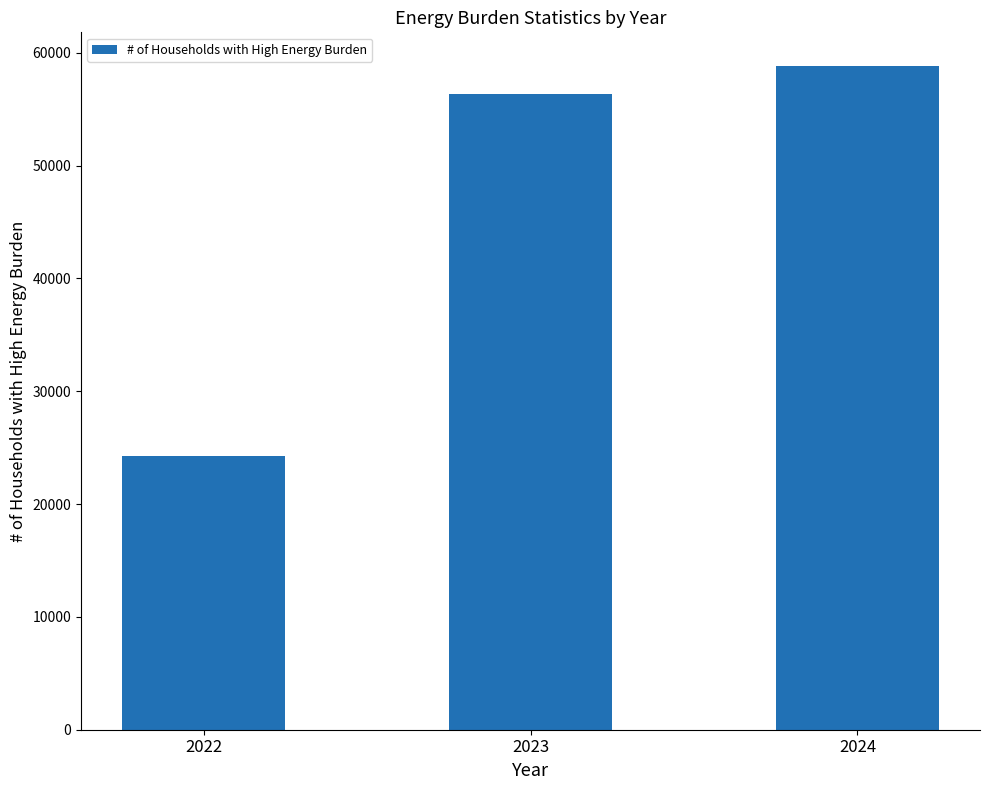

What is the change in value from 2022 to 2024?

+34566